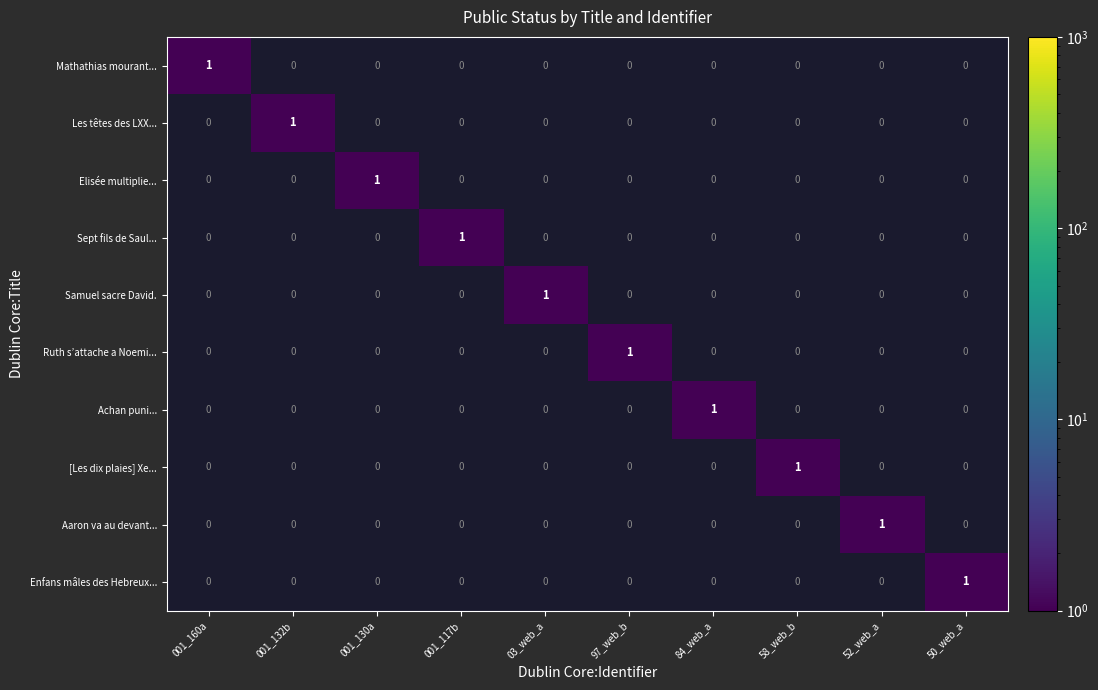

At which label does Ruth s’attache a Noemi... reach its peak?

97_web_b